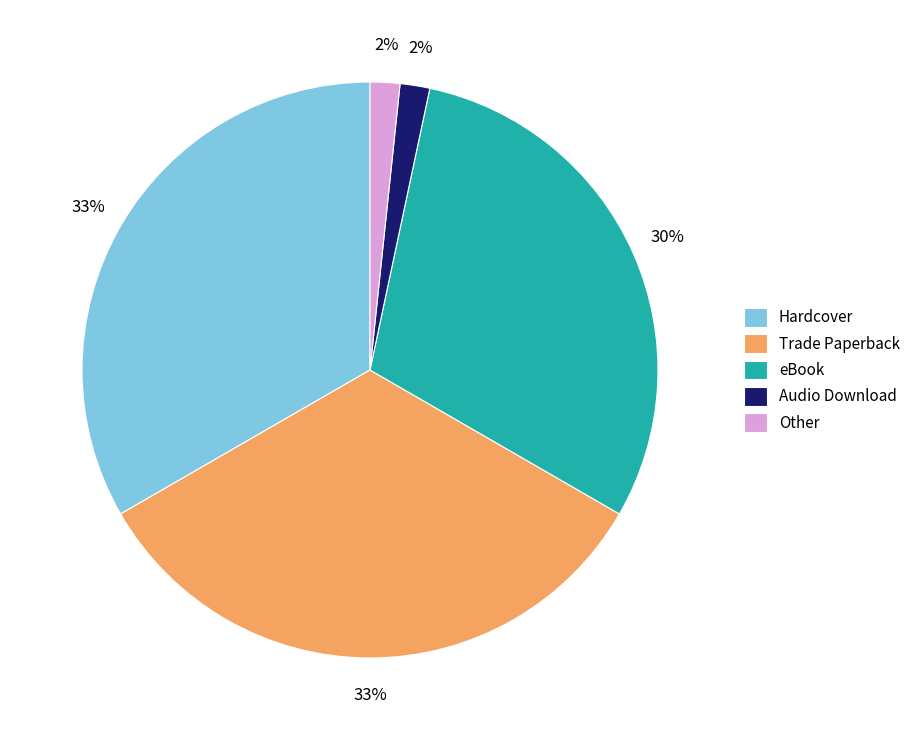

Is there any slice that represents more than half of the pie?

No